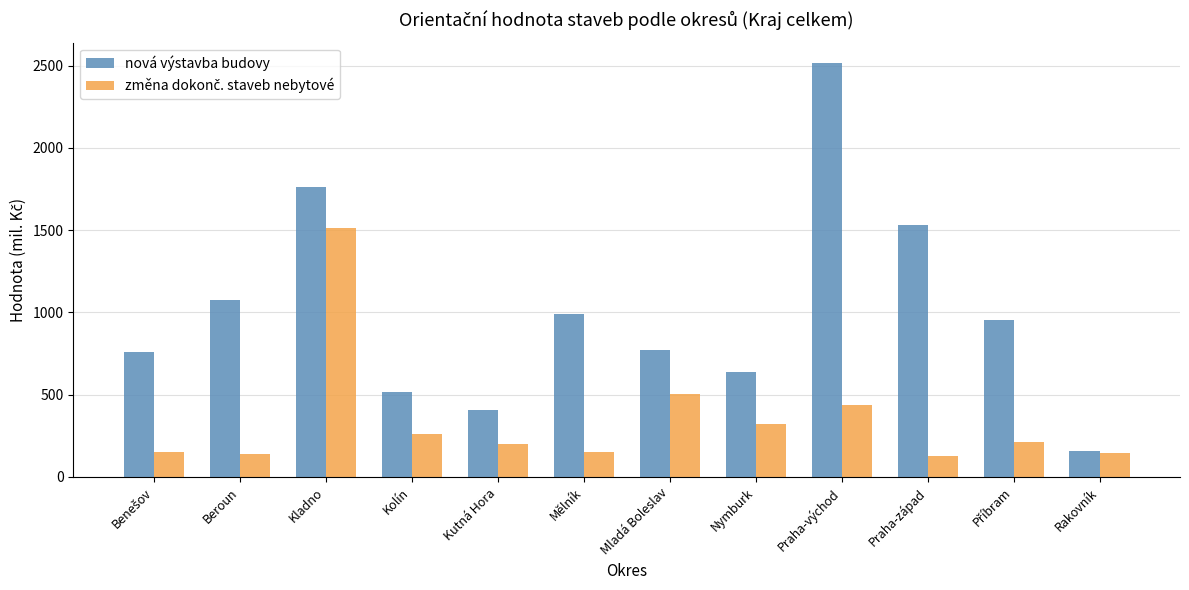

How many bars are there in total?

24